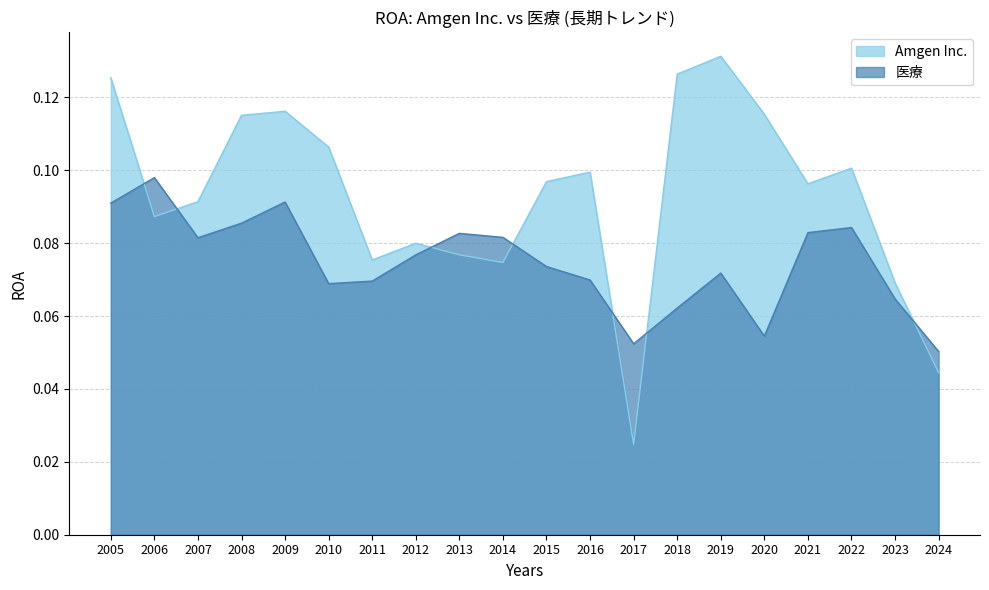

Rank the series at 2019 from lowest to highest value.

医療, Amgen Inc.